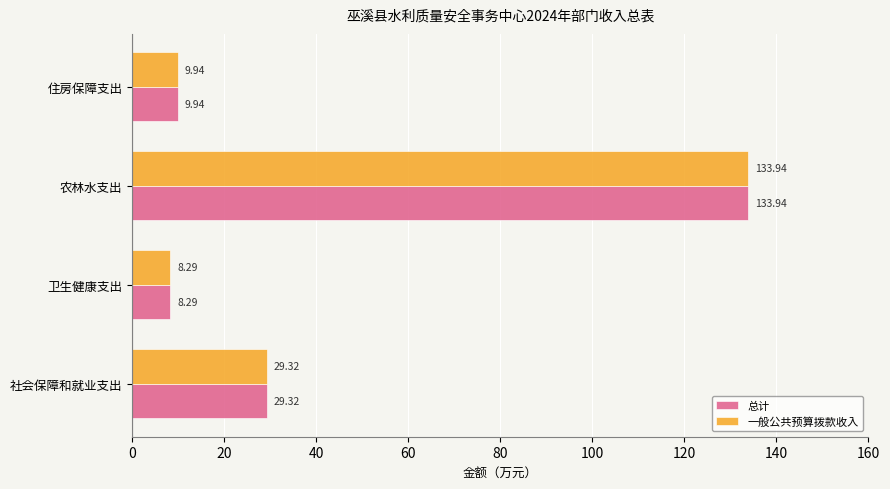

List the labels in order of 总计 value, largest first.

农林水支出, 社会保障和就业支出, 住房保障支出, 卫生健康支出